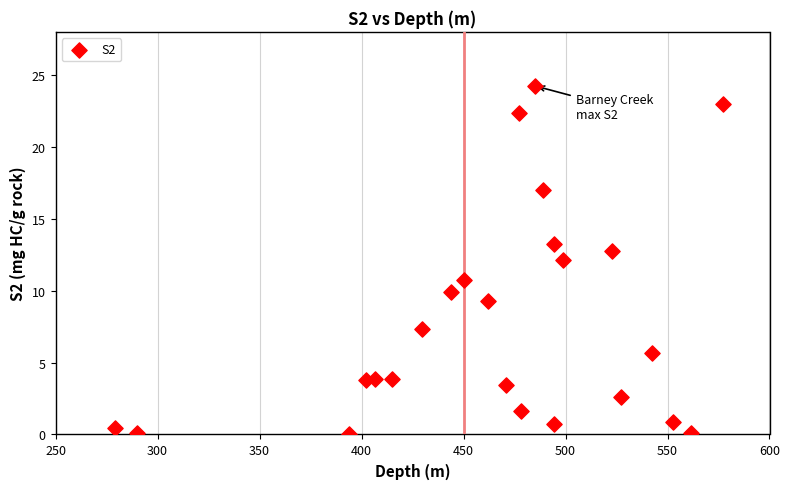

What is the range of Y values (max minus min)?

24.2